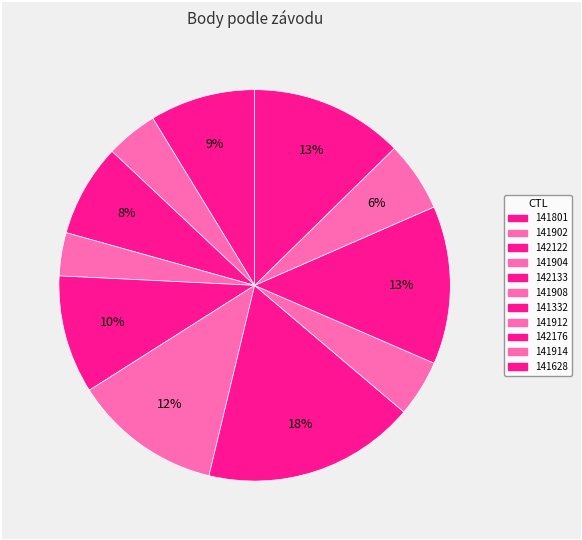

Does 141912 account for over 50% of the chart?

No